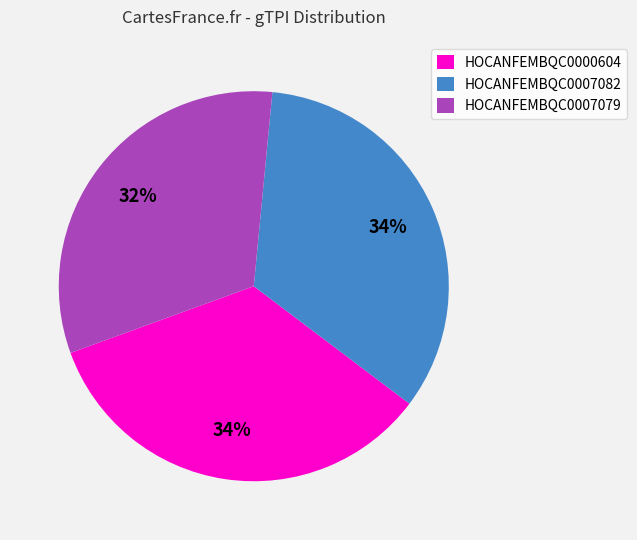

Between HOCANFEMBQC0007079 and HOCANFEMBQC0000604, which is larger?

HOCANFEMBQC0000604